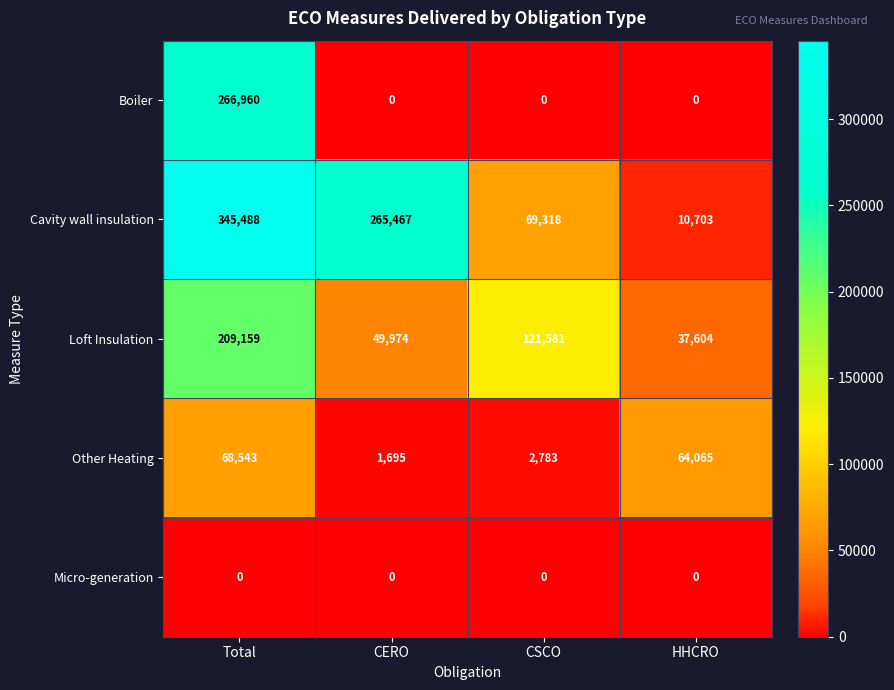

At which category is the sum across all series the highest?

Total